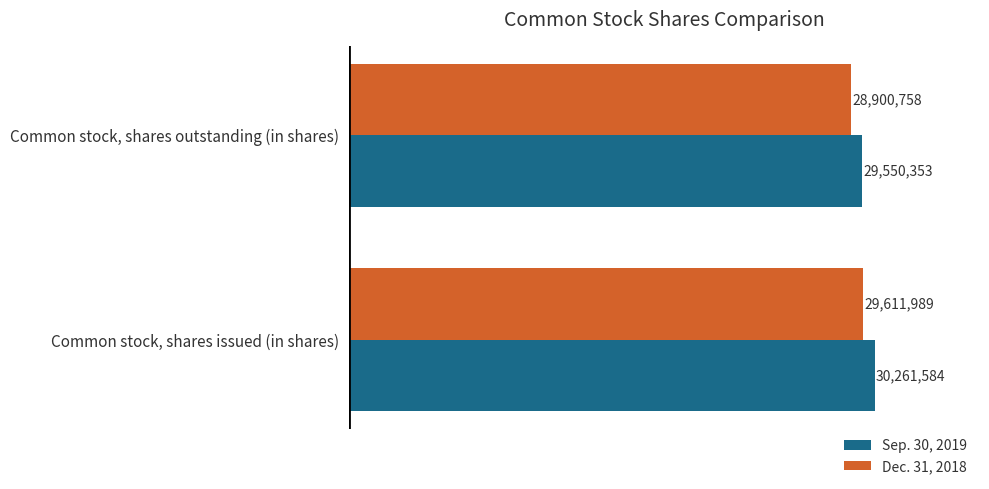

List the series in order of their overall mean, highest first.

Sep. 30, 2019, Dec. 31, 2018